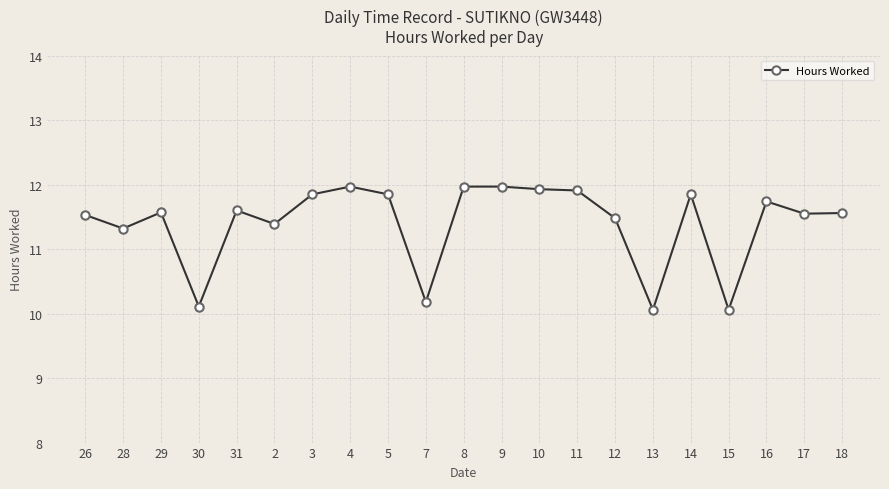

What is the average value?

11.4